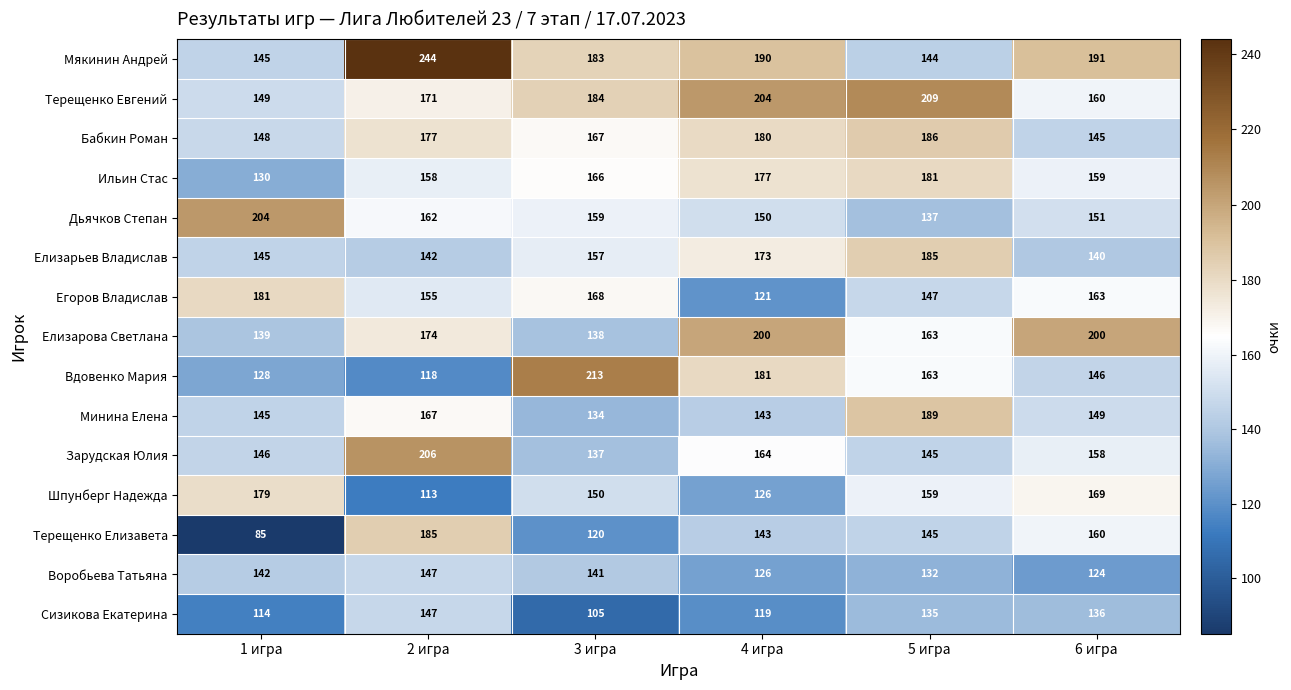

At which category is the sum across all series the highest?

2 игра